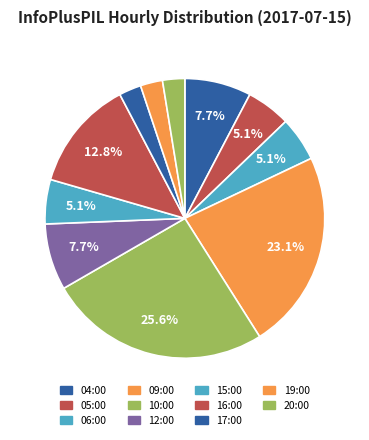

Rank the categories by value from lowest to highest.

17:00, 19:00, 20:00, 05:00, 06:00, 15:00, 04:00, 12:00, 16:00, 09:00, 10:00